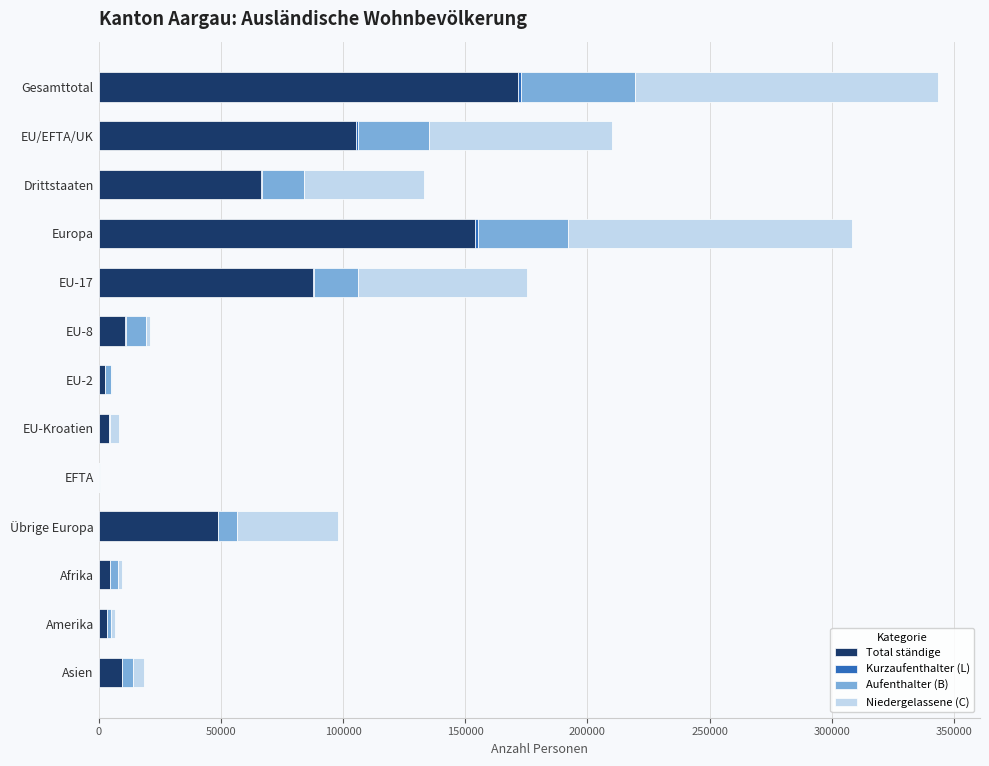

At which category is the sum across all series the highest?

Gesamttotal